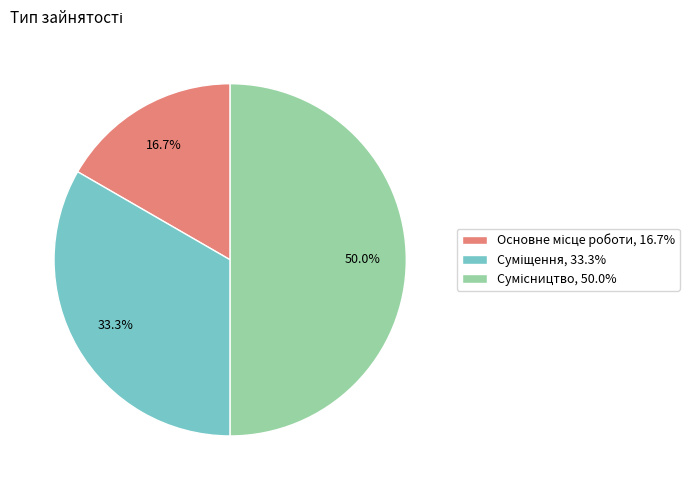

The Основне місце роботи slice represents 30% of the pie. True or false?

False